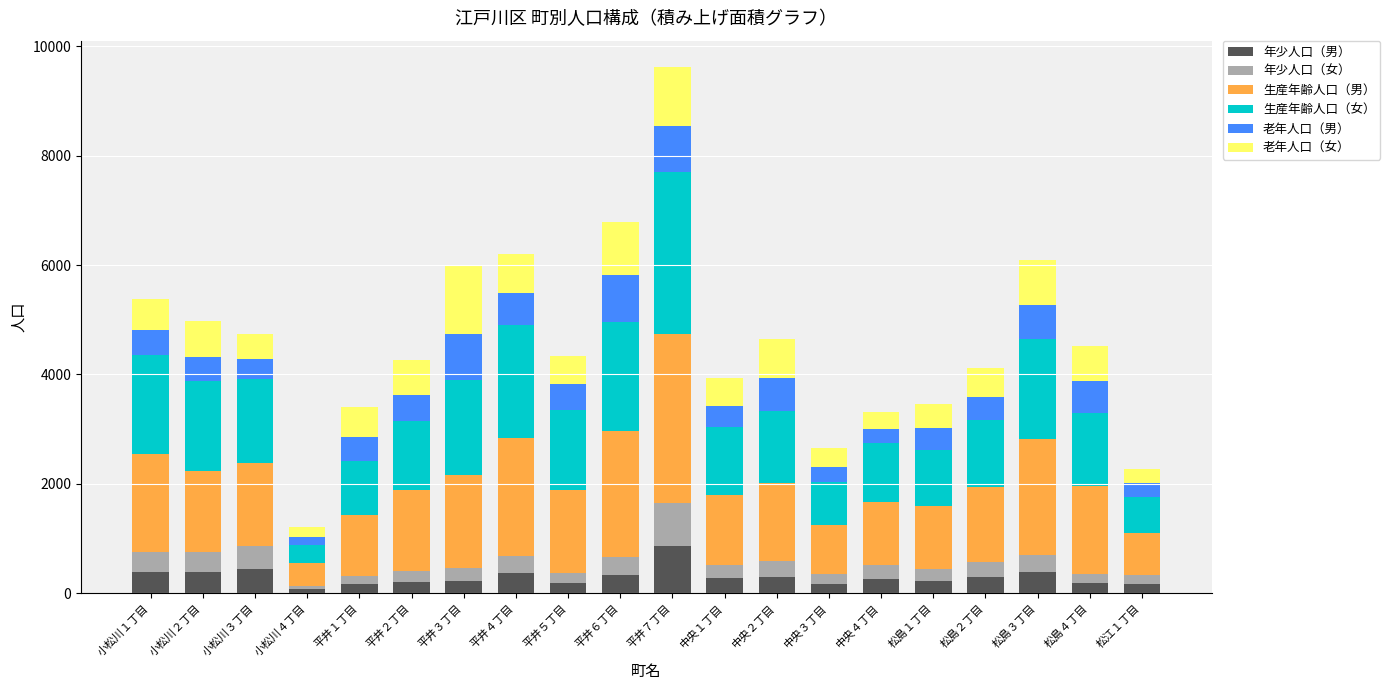

At which label does 年少人口（男） reach its peak?

平井７丁目